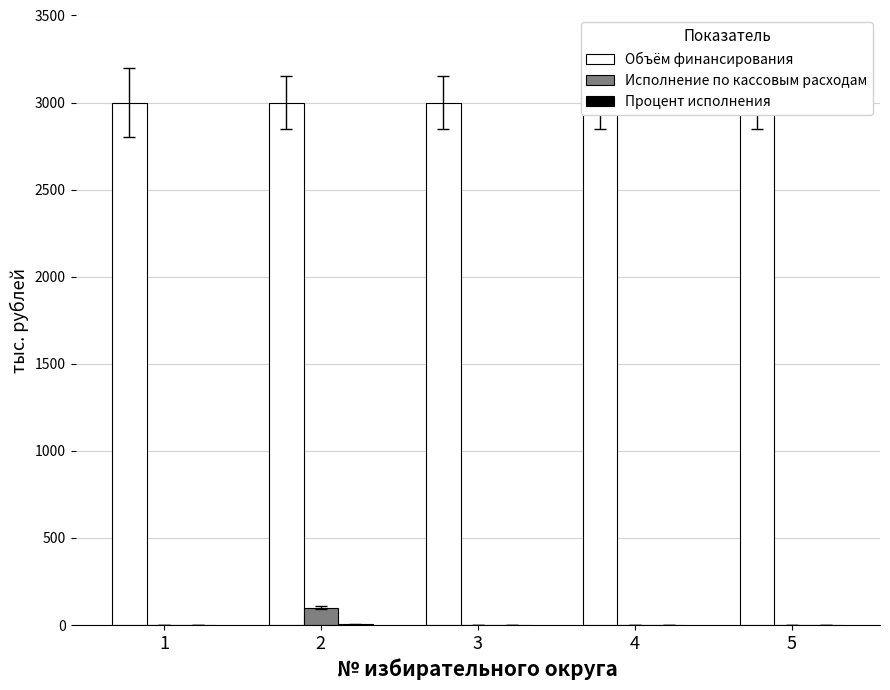

What is the average value of the Процент исполнения series?

1